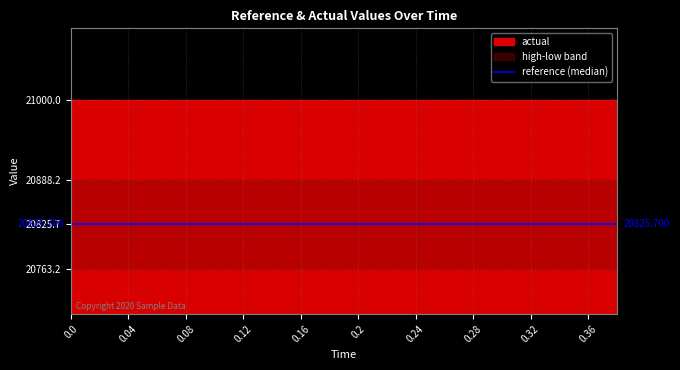

List the series in order of their peak value, highest first.

actual, high, reference, low